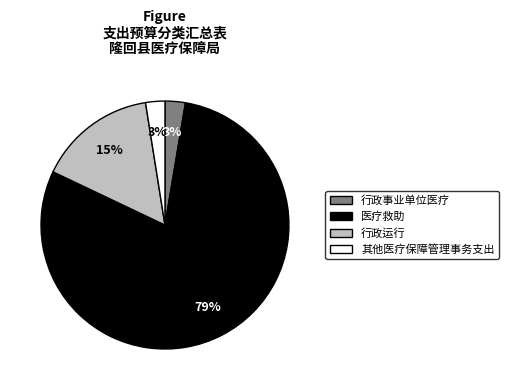

What percentage is the 其他医疗保障管理事务支出 slice, to the nearest percent?

3%